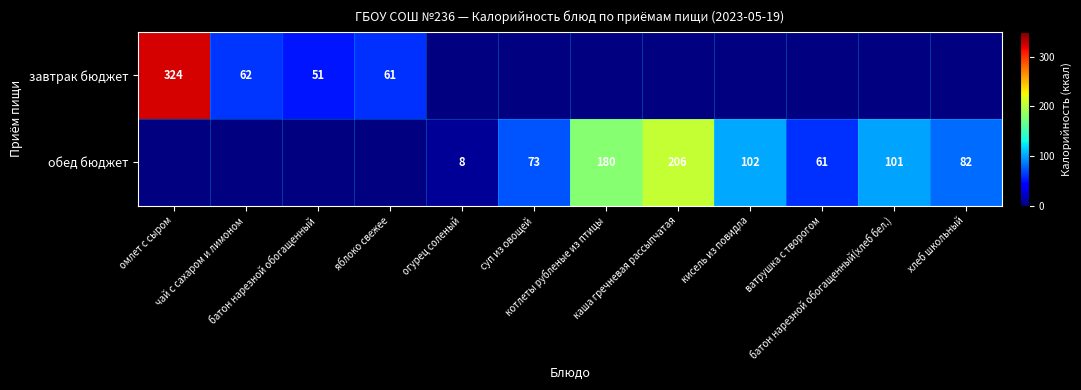

Which category has the lowest value across all series?

огурец соленый